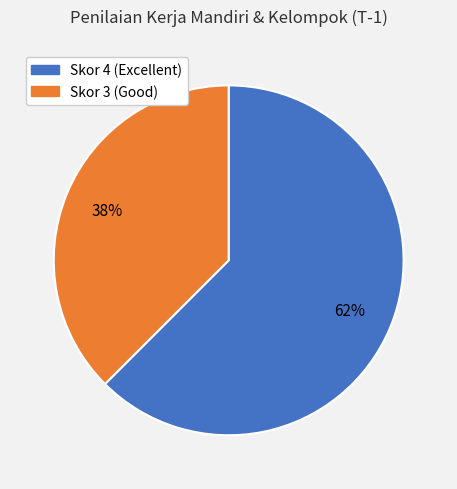

To the nearest percent, what is the average slice percentage?

50%